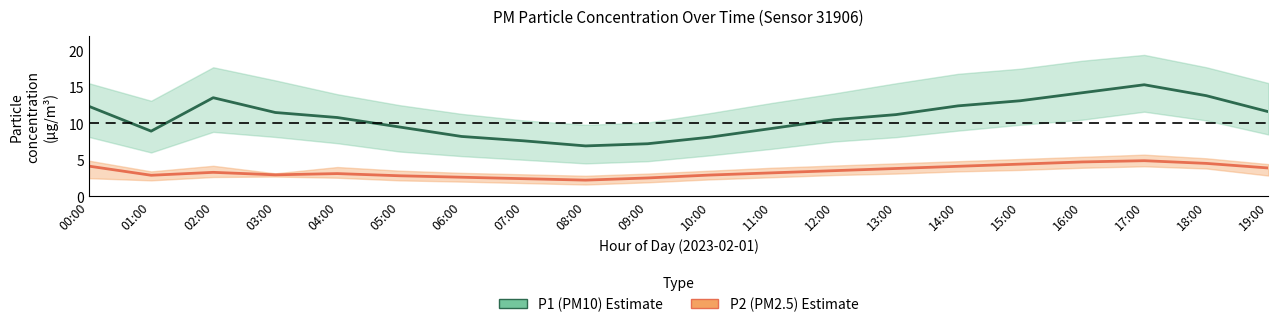

What is the minimum value for P1 (PM10)?

6.9